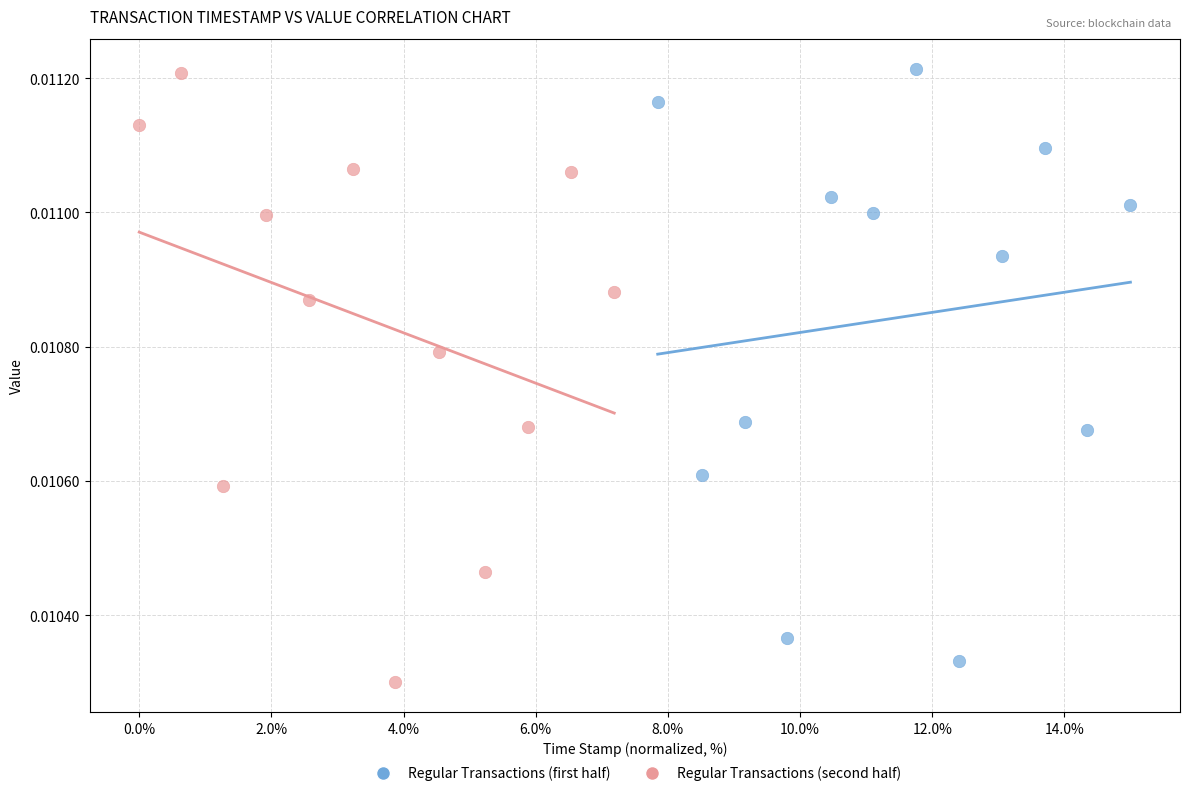

What are all the series names shown in the legend?

Regular Transactions (first half), Regular Transactions (second half)